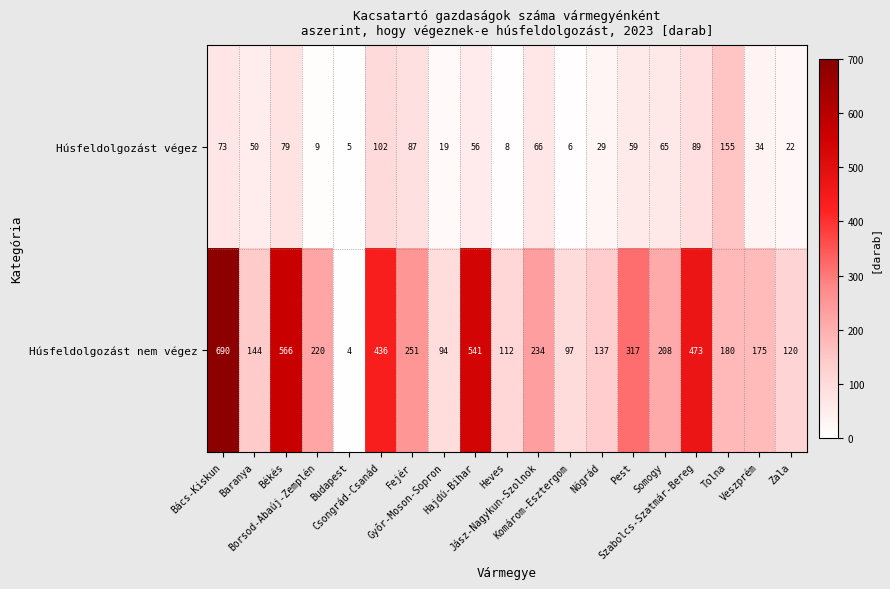

What is the greatest value displayed?

690